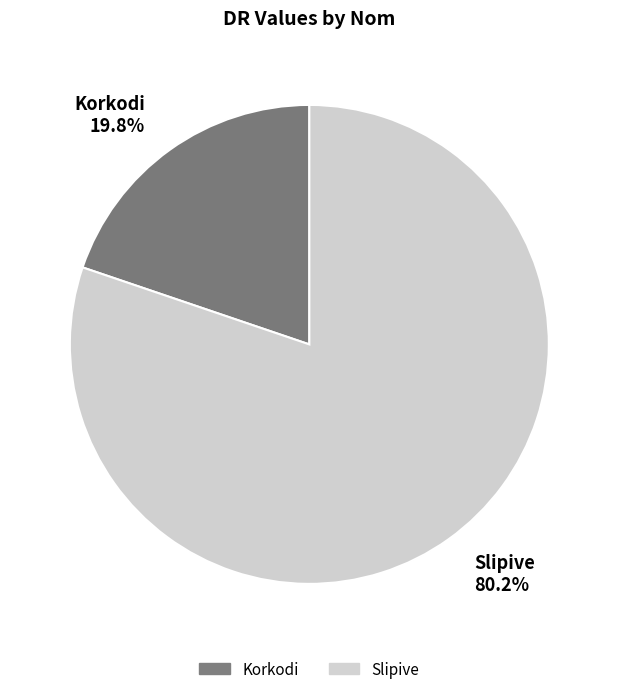

Which has a higher value, Slipive or Korkodi?

Slipive